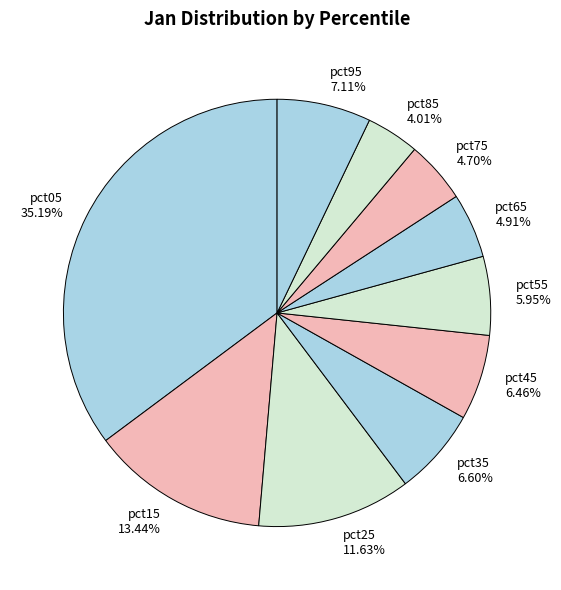

What is the largest slice in the pie chart?

pct05